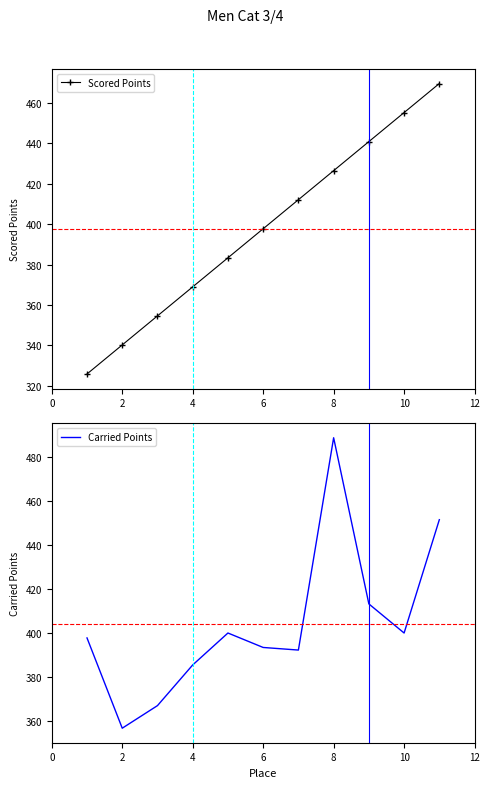

How many data points in Carried Points are less than 397?

5